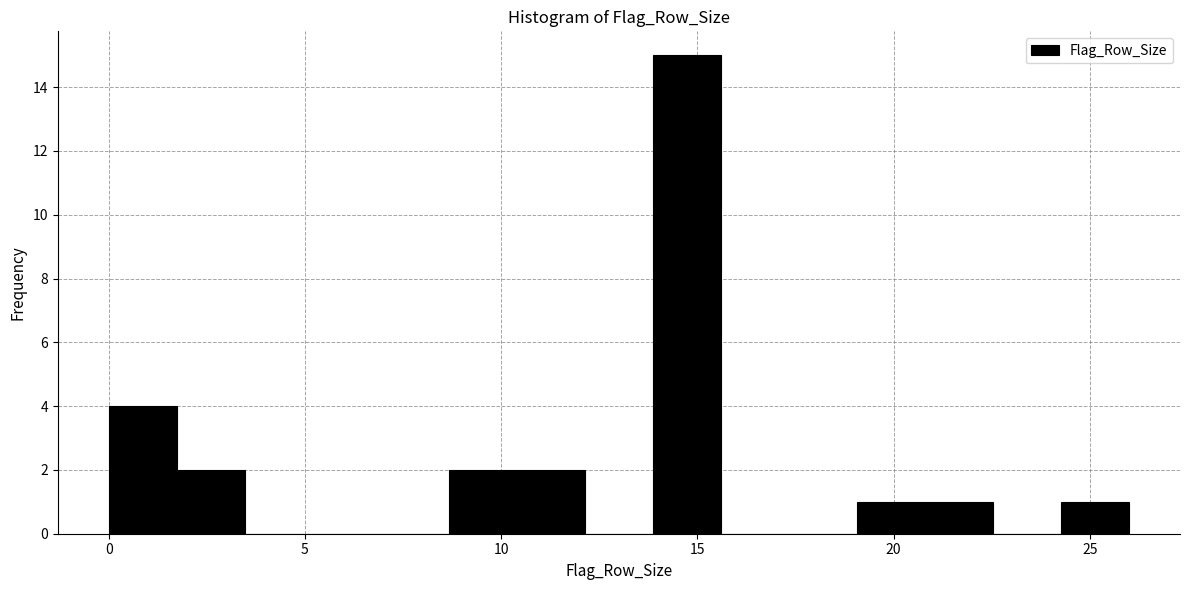

Around what value on the x-axis is the tallest bar? Give the approximate position of its centre, as read against the axis.

14.5